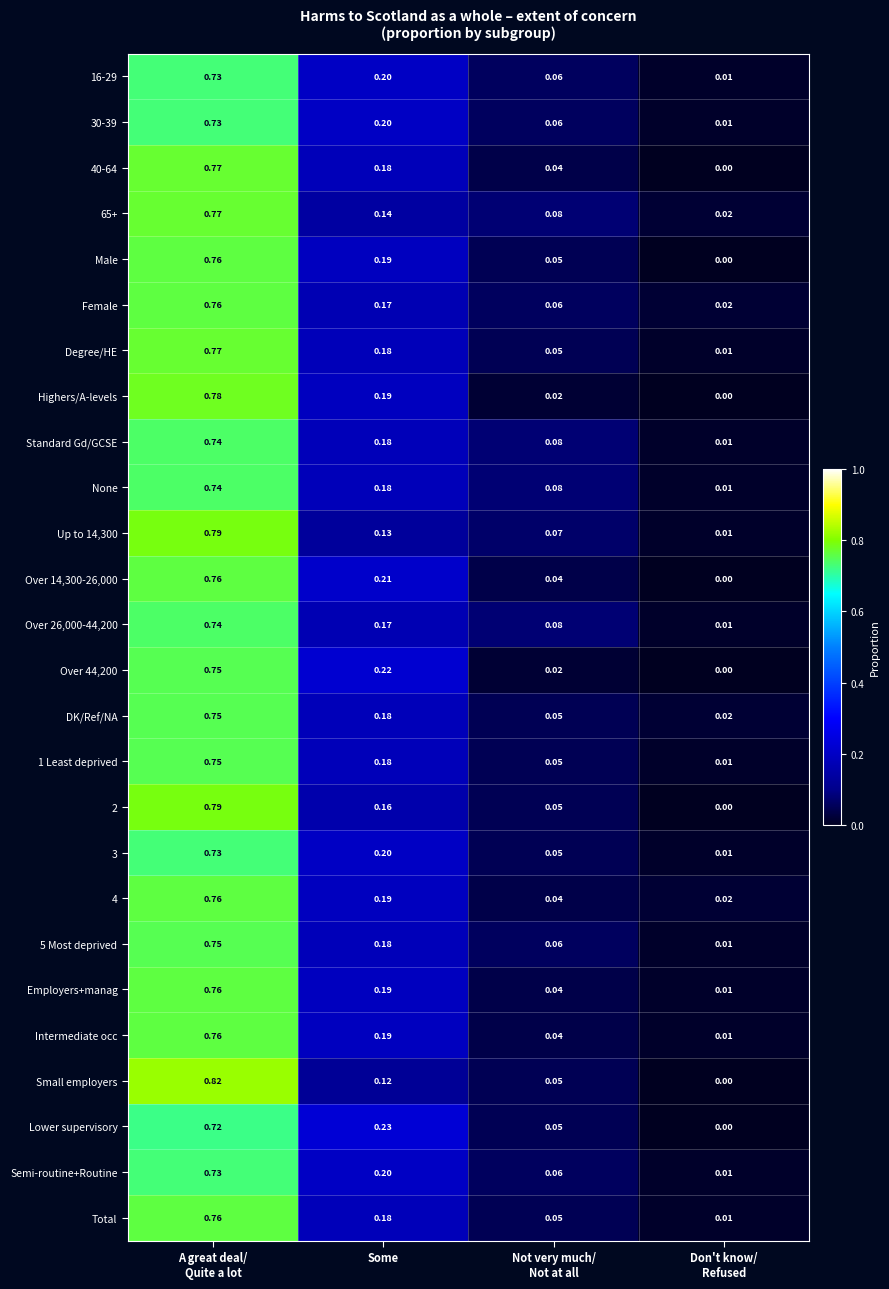

How many positive values does the Small employers series have?

3